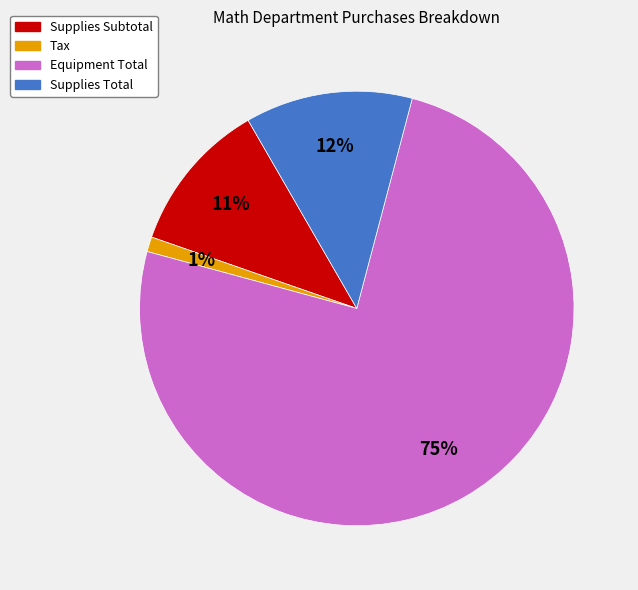

To the nearest percent, what is the difference between the Supplies Subtotal and Supplies Total slice percentages?

1%